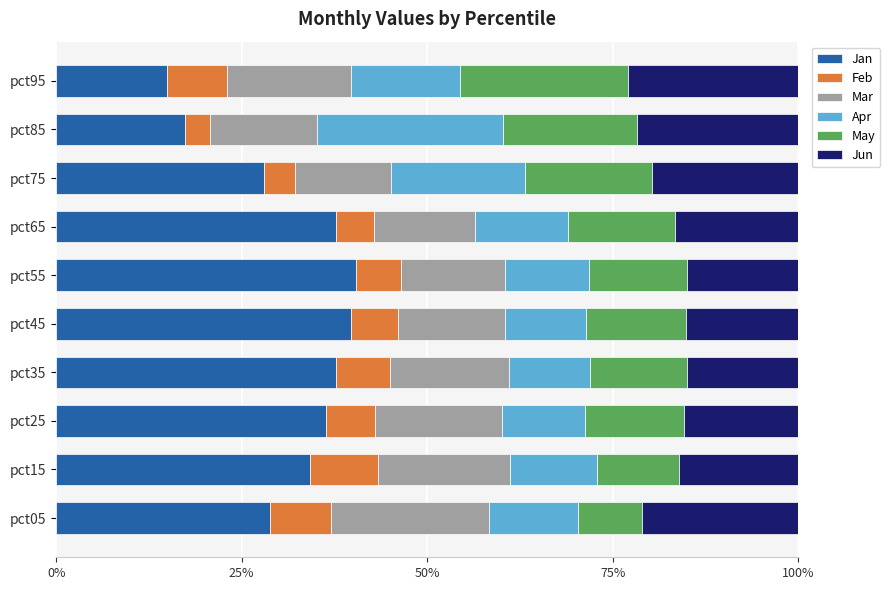

How many values in the Jan series exceed 36?

5